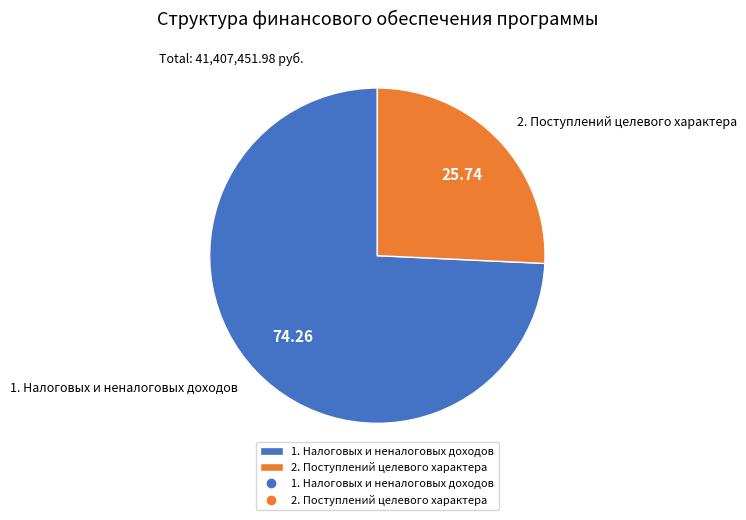

Does 2. Поступлений целевого характера account for over 50% of the chart?

No